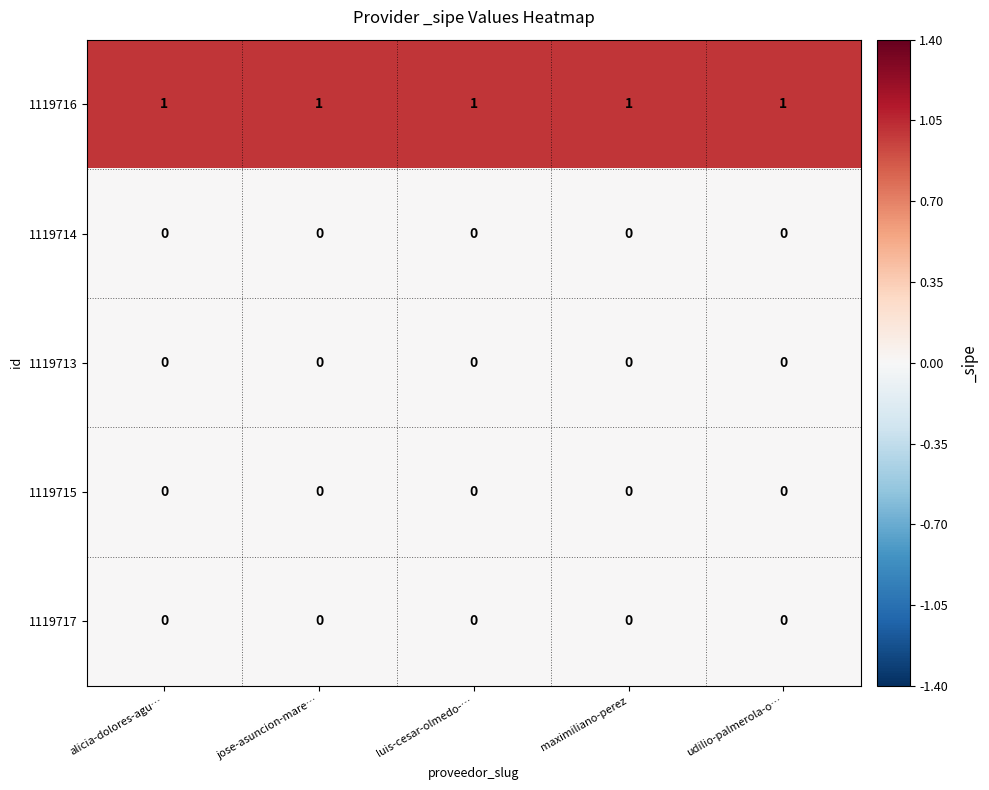

What is the total value across all series at maximiliano-perez?

1